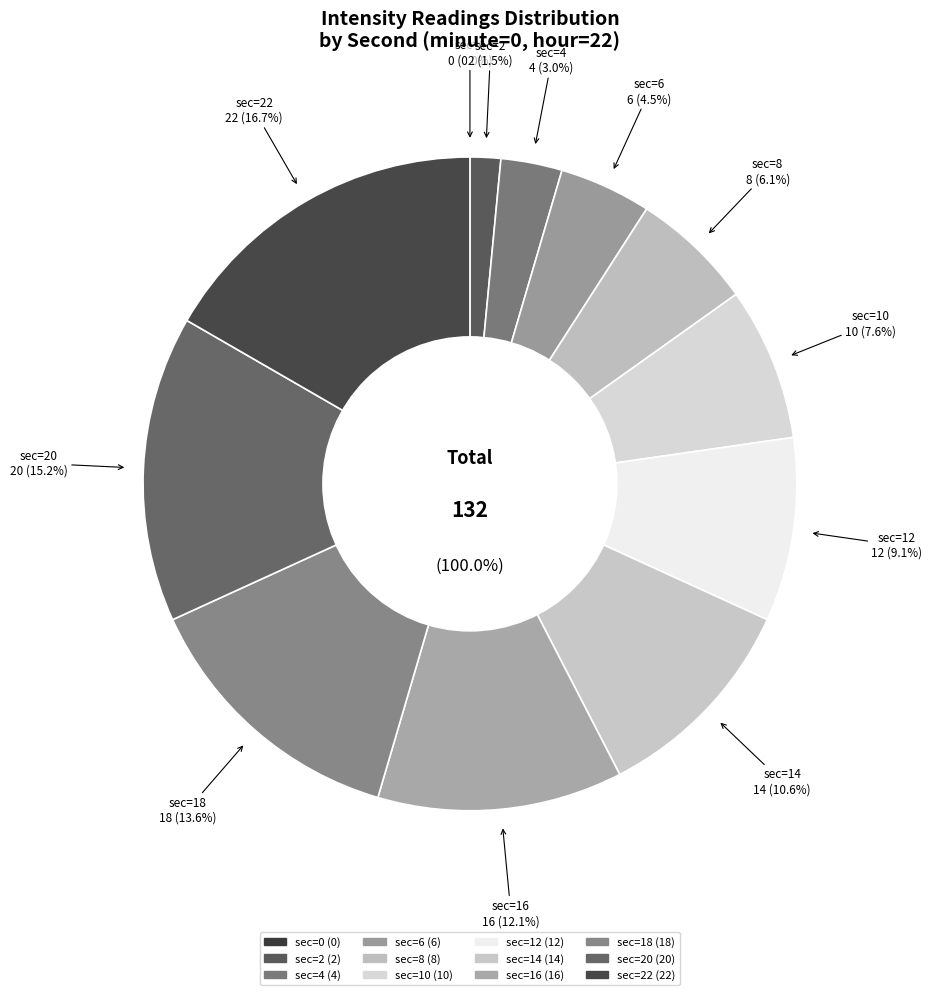

To the nearest percent, what is the difference between the largest and smallest slice percentages?

17%